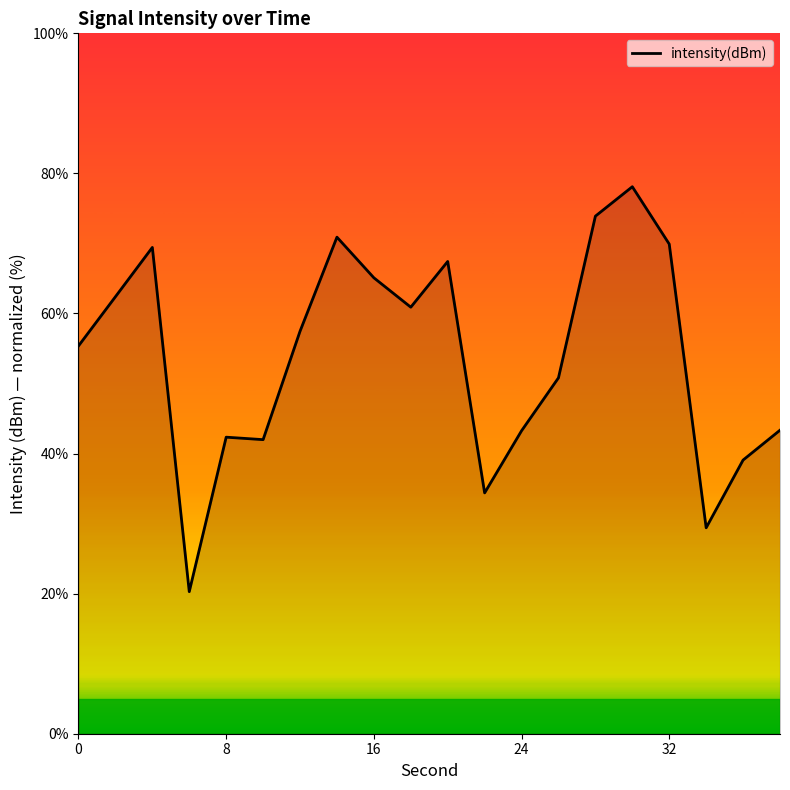

What is the greatest value displayed?

78.1